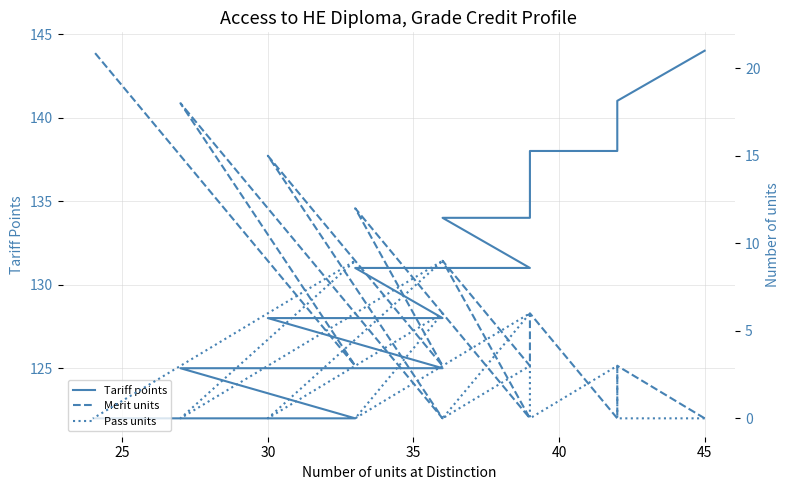

What are all the series names shown in the legend?

Tariff points, Merit units, Pass units